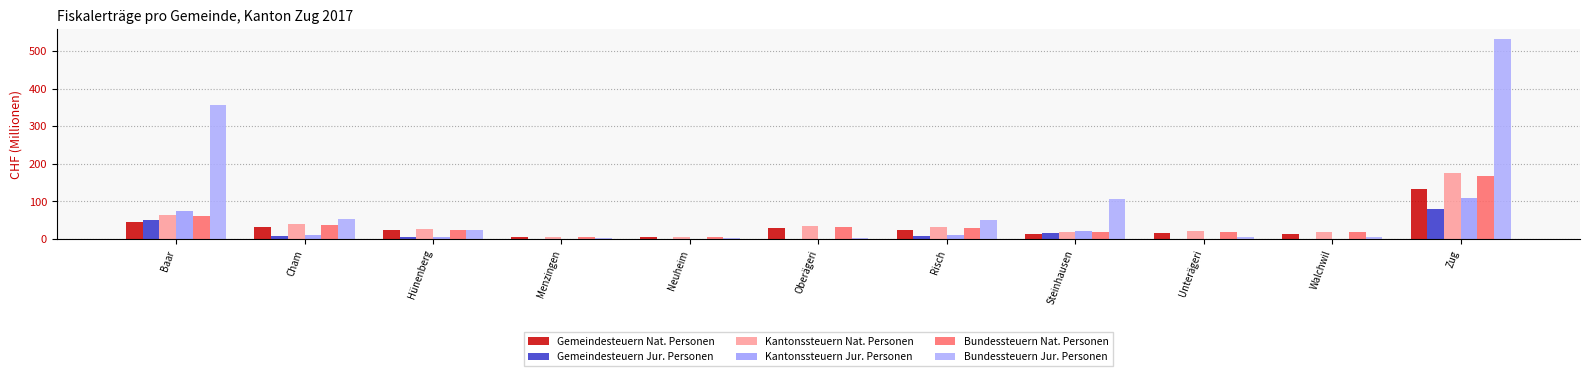

What is the value of the Bundessteuern Jur. Personen bar at the 8th from the left?

107.0